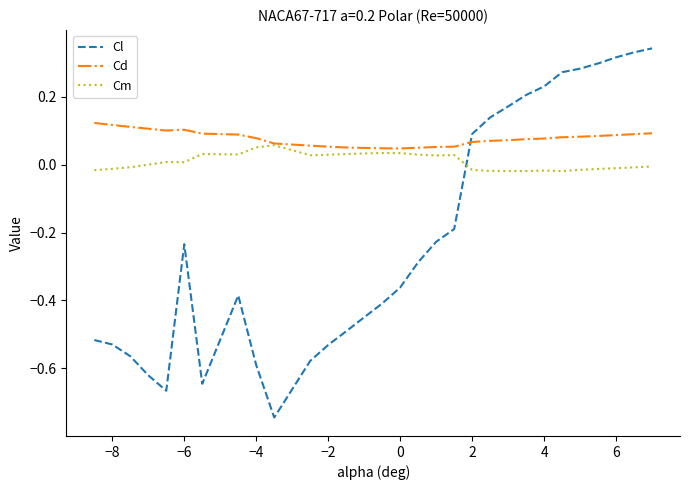

List the series in order of their overall mean, lowest first.

Cl, Cm, Cd